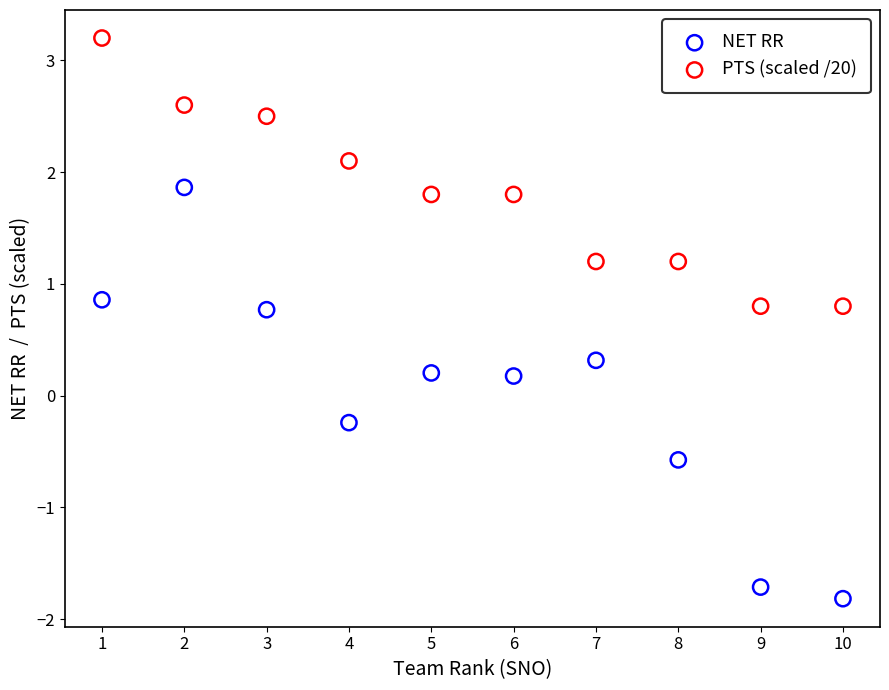

What is the X range (max minus min) for the scatter plot?

9.0